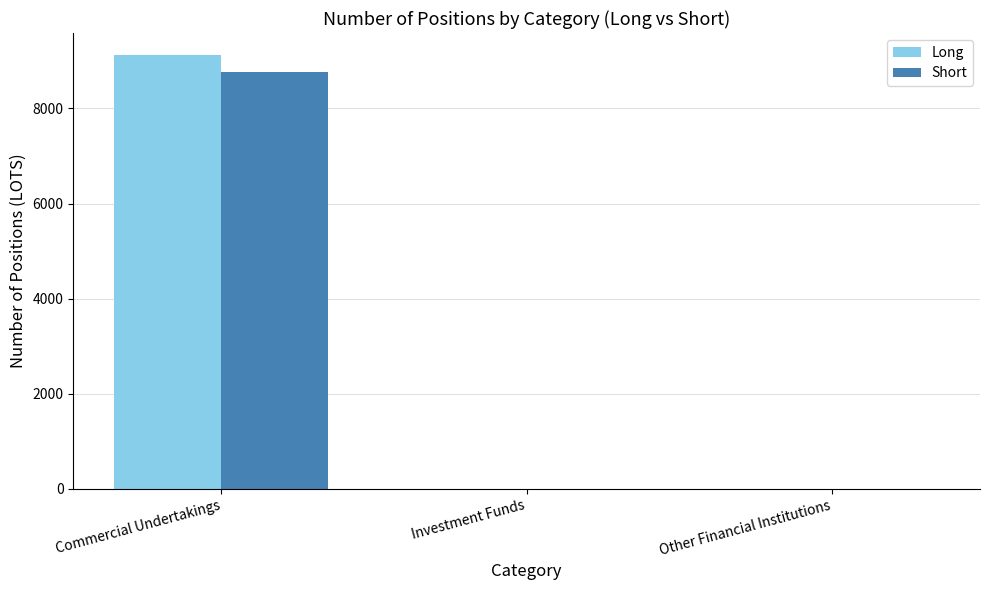

How many groups of bars are there?

3